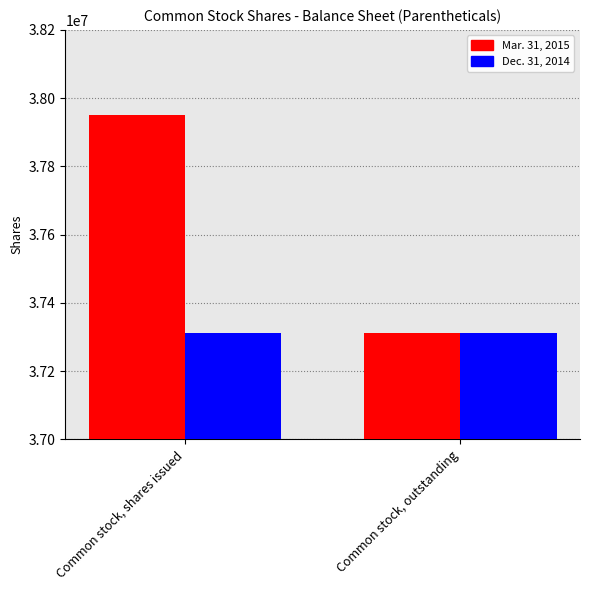

What is the highest value of the Dec. 31, 2014 series?

37310963